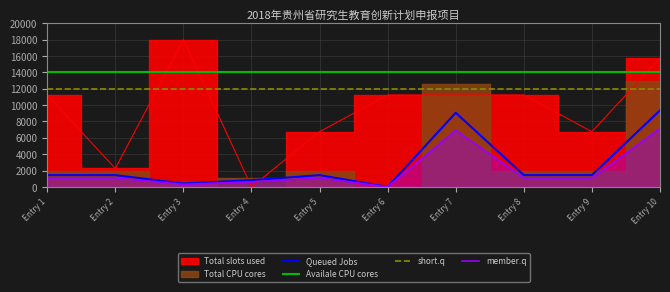

True or false: member.q and Availale CPU cores cross at least once.

False